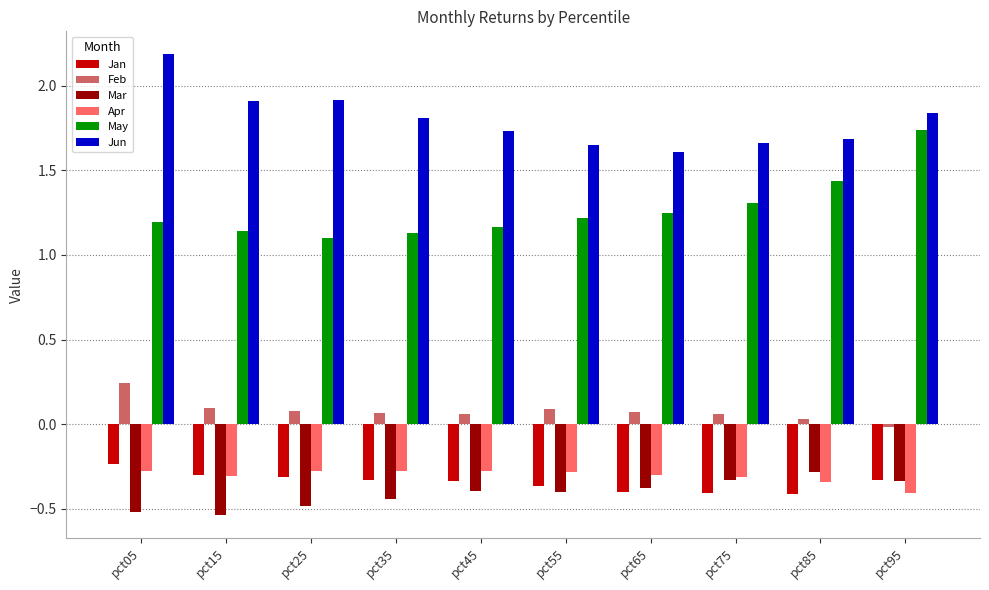

What is the total value across all series at pct95?

2.5